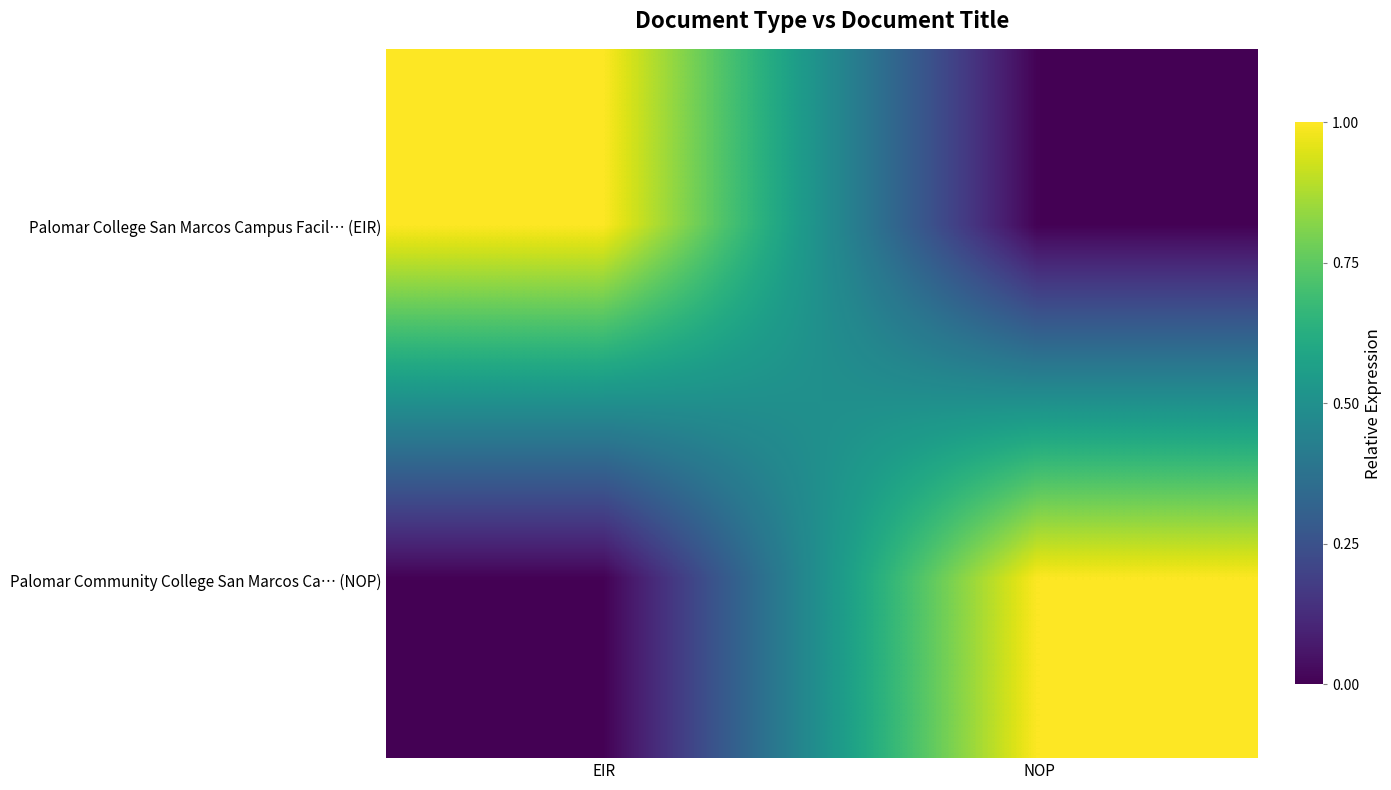

Reading left to right, transcribe all the data shown in this chart.

Palomar College San Marcos Campus Facil… (EIR): EIR=1	NOP=0
Palomar Community College San Marcos Ca… (NOP): EIR=0	NOP=1